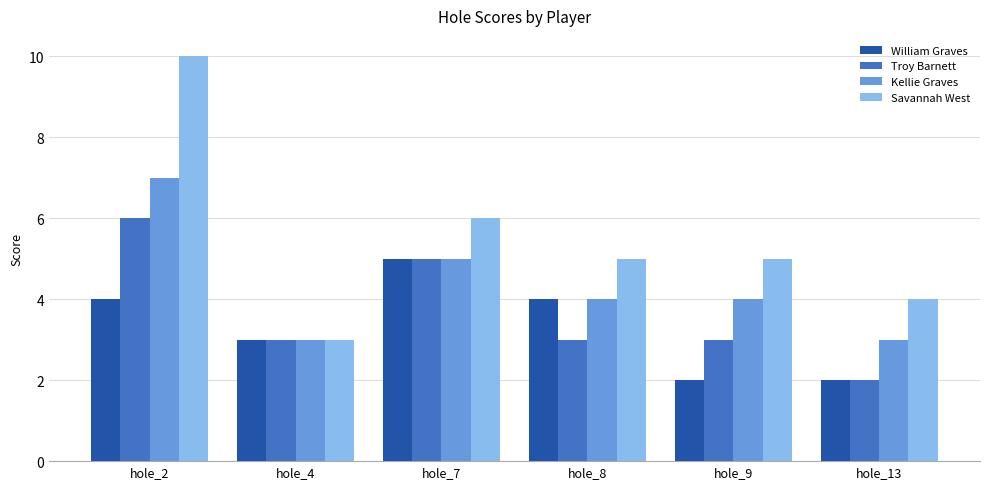

How many groups of bars are there?

6